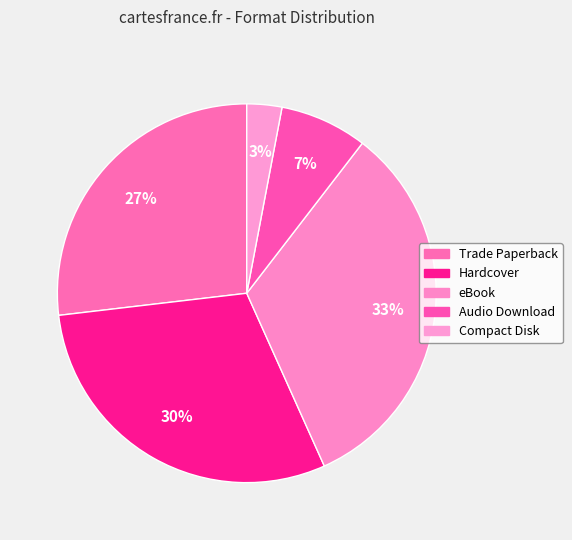

Combined, what portion of the pie is Hardcover and Audio Download?

37.3%